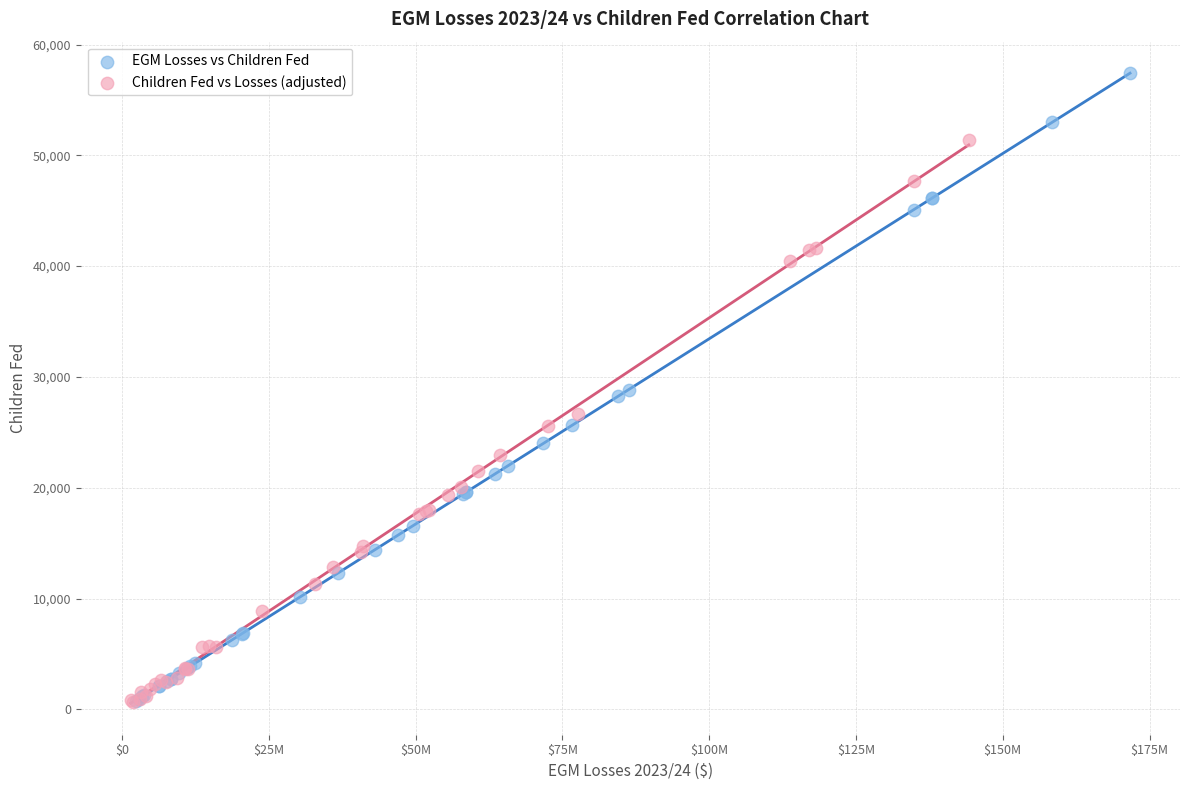

Which series has the widest spread of Y values?

EGM Losses vs Children Fed